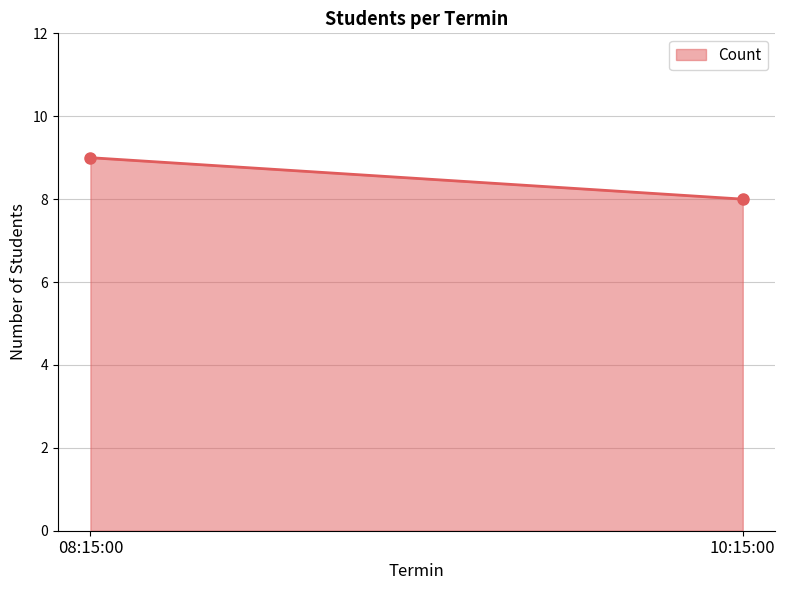

Rank the categories by value from lowest to highest.

10:15:00, 08:15:00